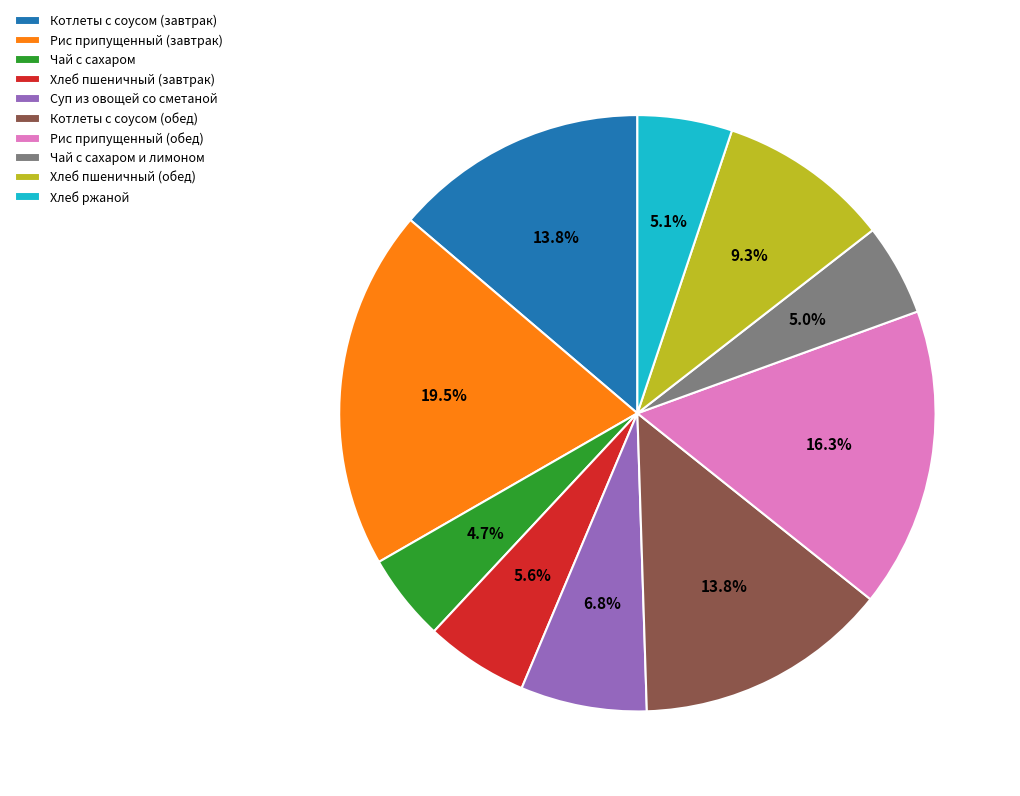

How many segments does this pie chart have?

10